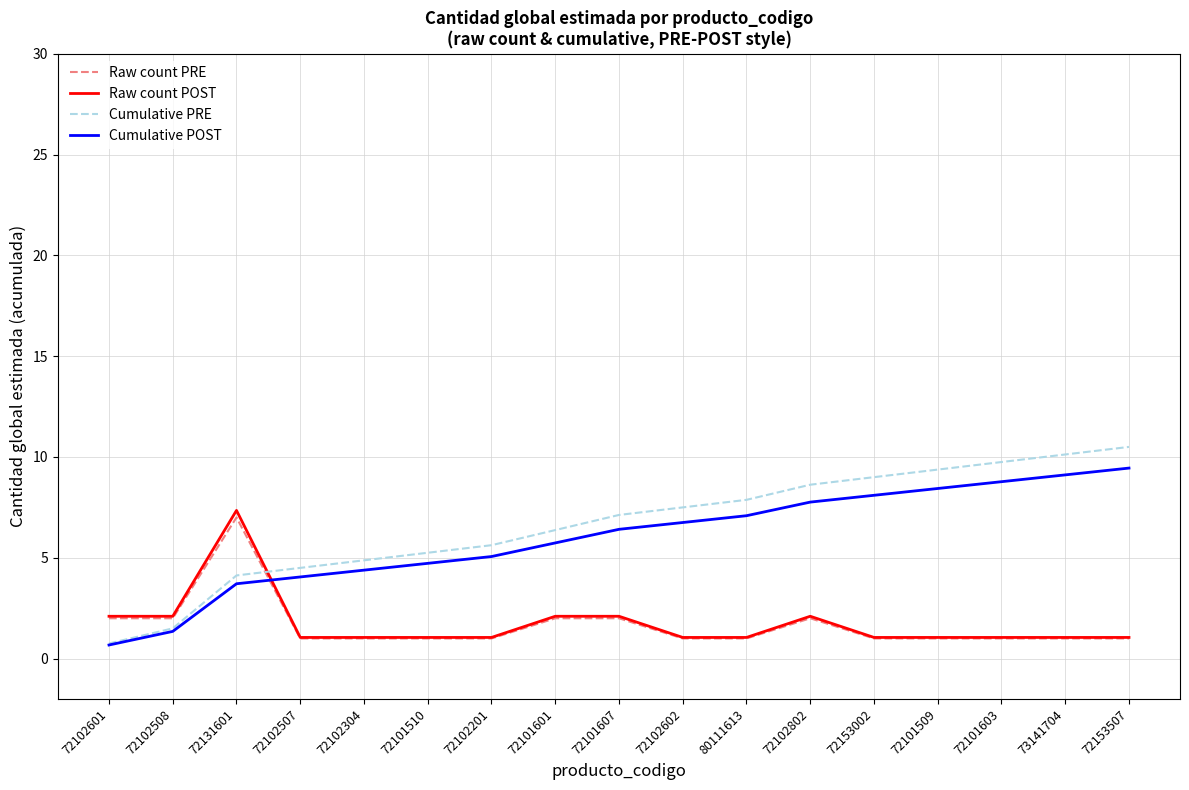

Is the value of Raw count POST at 72101509 greater than the value of Raw count PRE at 72101601?

No